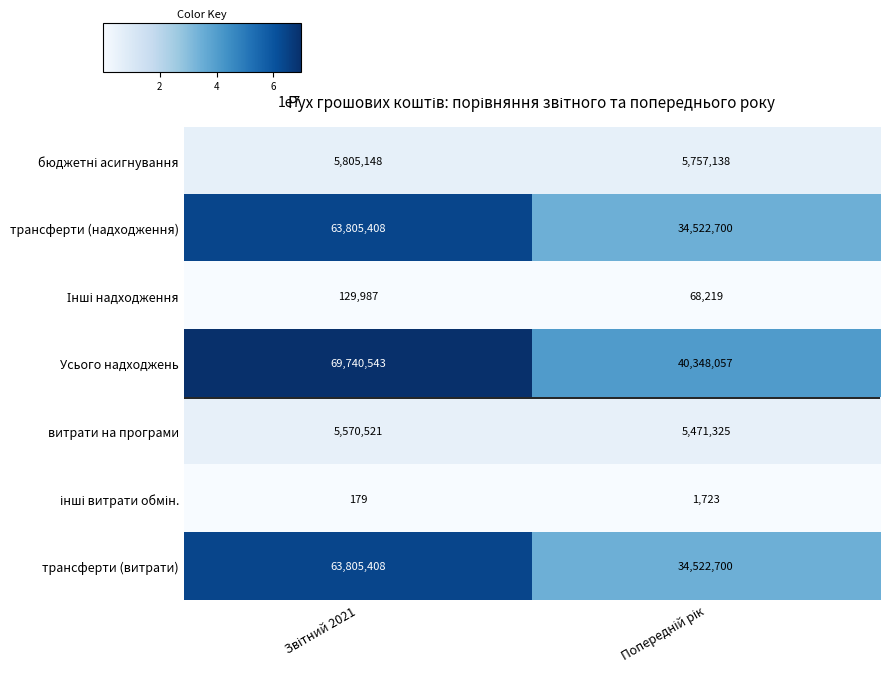

Which series has the largest total across all categories?

Усього надходжень